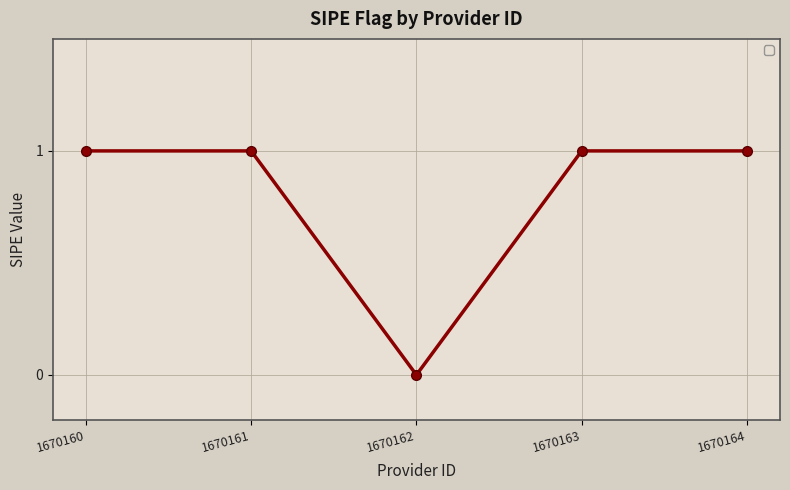

What is the value of the 5th point from the left?

1